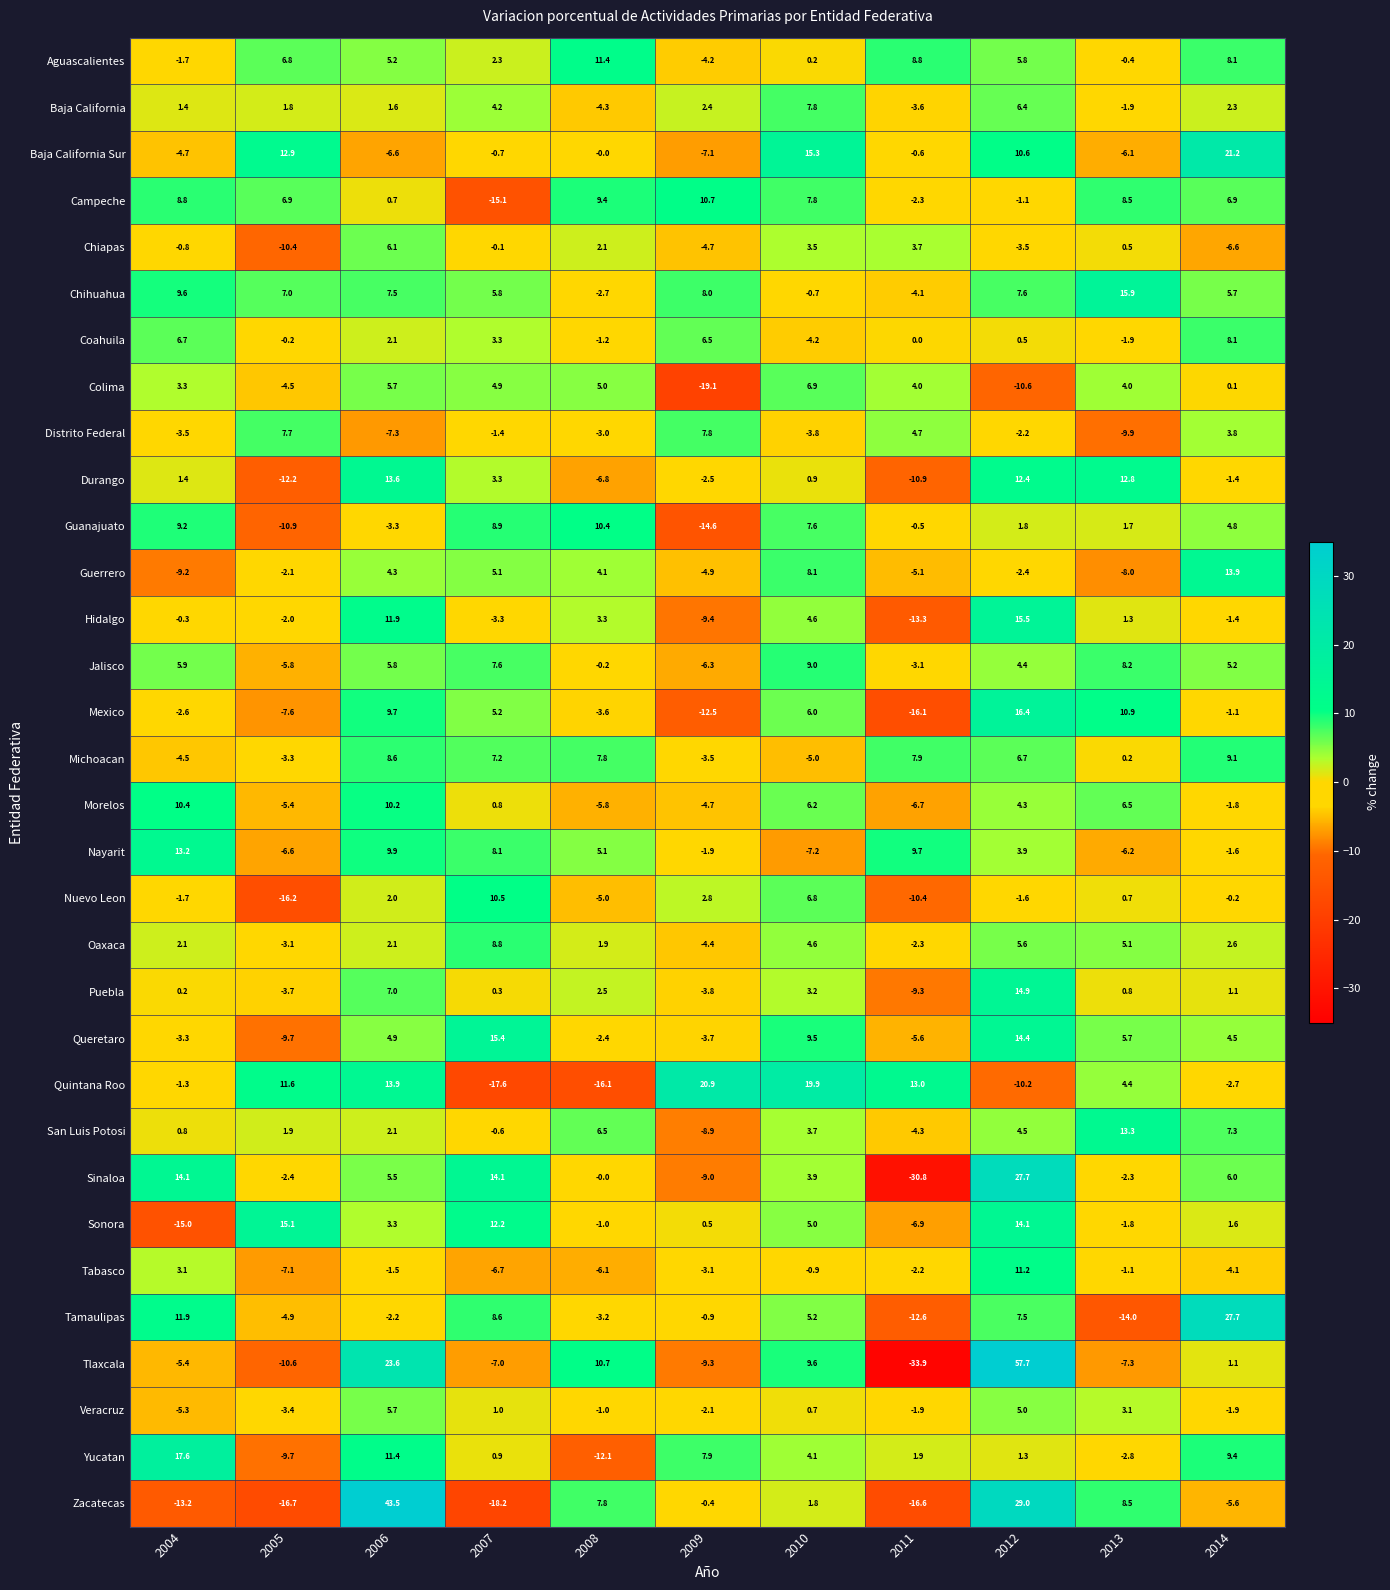

List the labels in order of Yucatan value, largest first.

2004, 2006, 2014, 2009, 2010, 2011, 2012, 2007, 2013, 2005, 2008